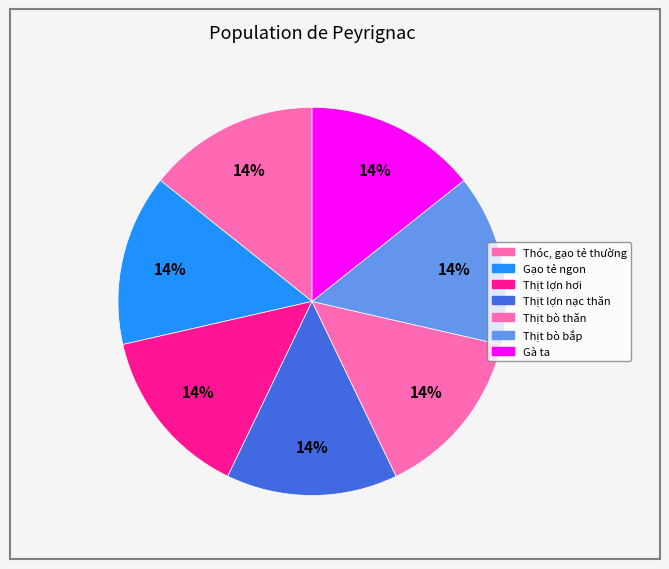

Rank the categories by value from highest to lowest.

Gà ta, Thịt bò bắp, Thịt bò thăn, Thịt lợn nạc thăn, Thịt lợn hơi, Gạo tẻ ngon, Thóc, gạo tẻ thường